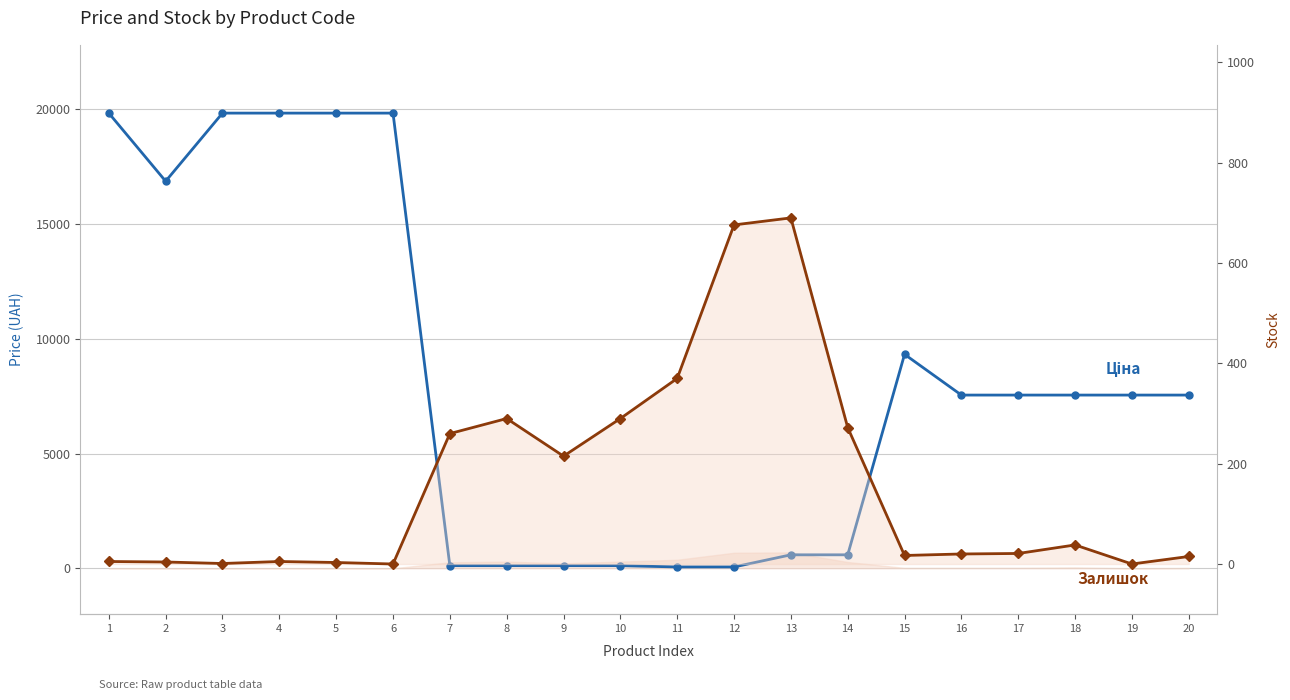

At which label is Ціна closest to 9943?

15